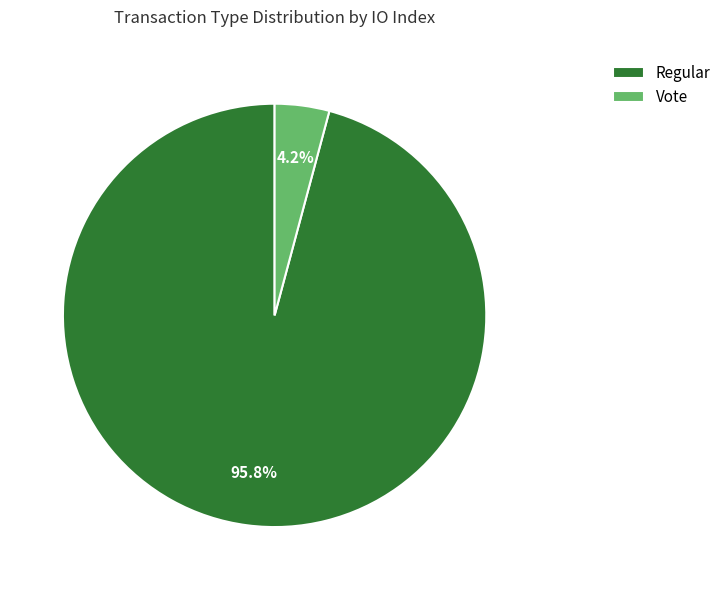

To the nearest percent, what portion does Vote represent?

4%